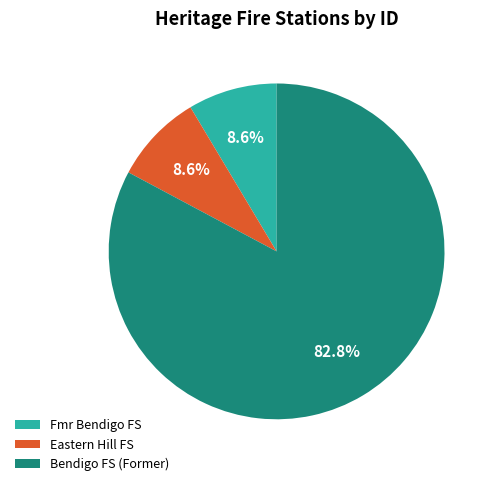

What is the ratio of the value at Bendigo FS (Former) to the value at Eastern Hill FS?

9.6